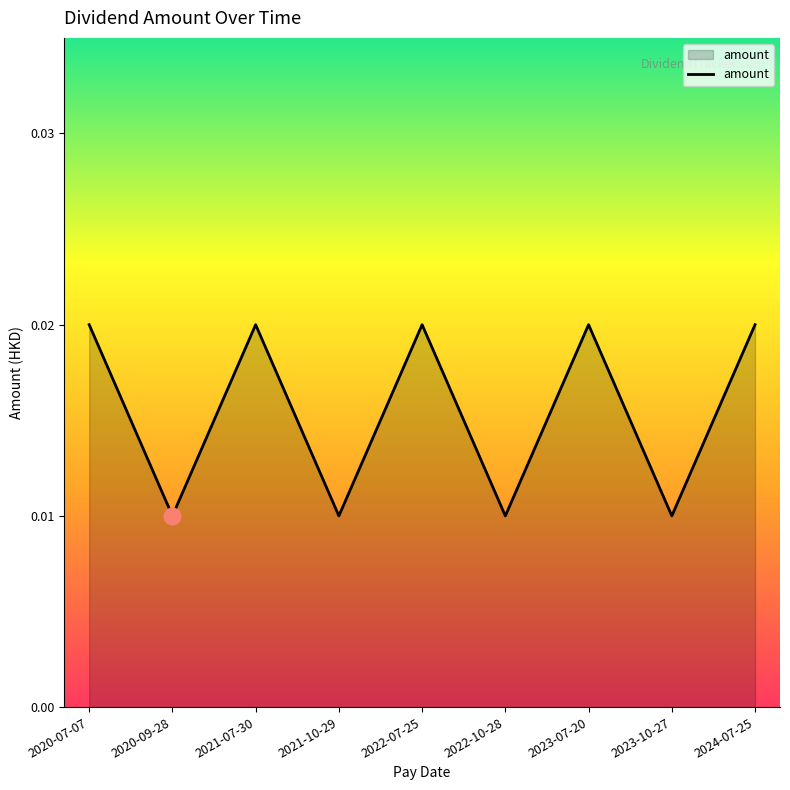

What position from the left is 2023-07-20?

7